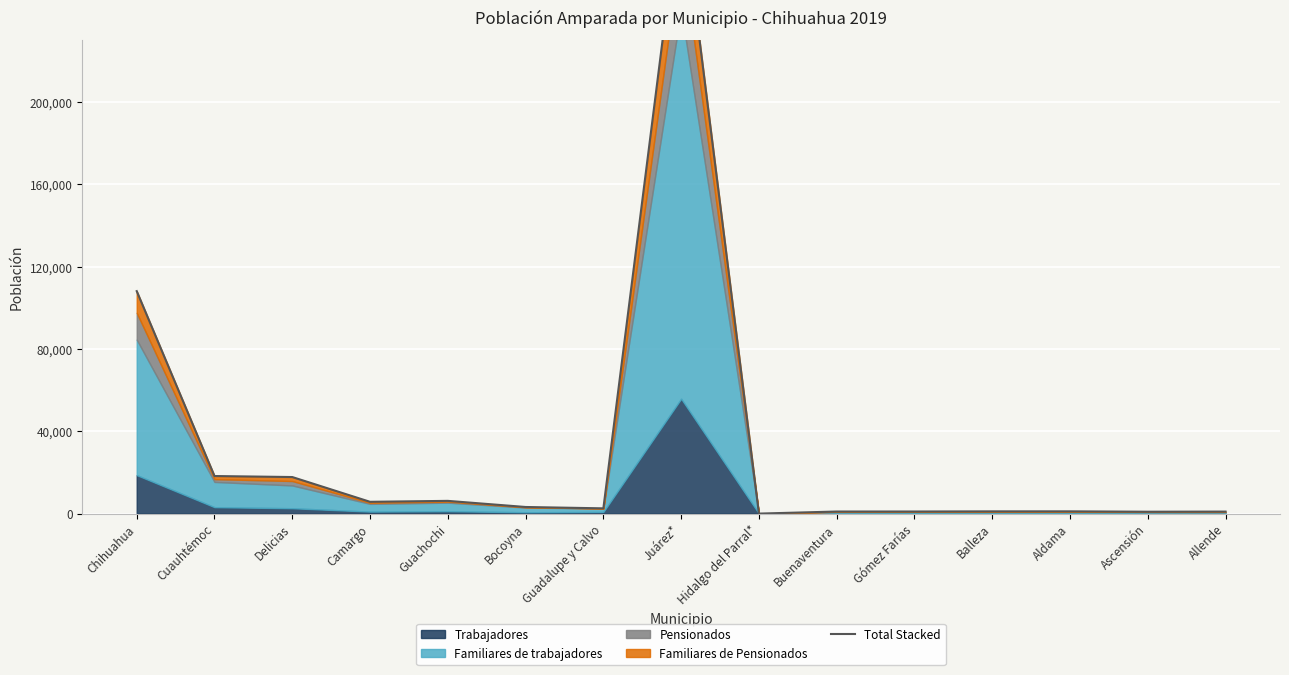

What is the difference between the second highest and minimum values?

108086